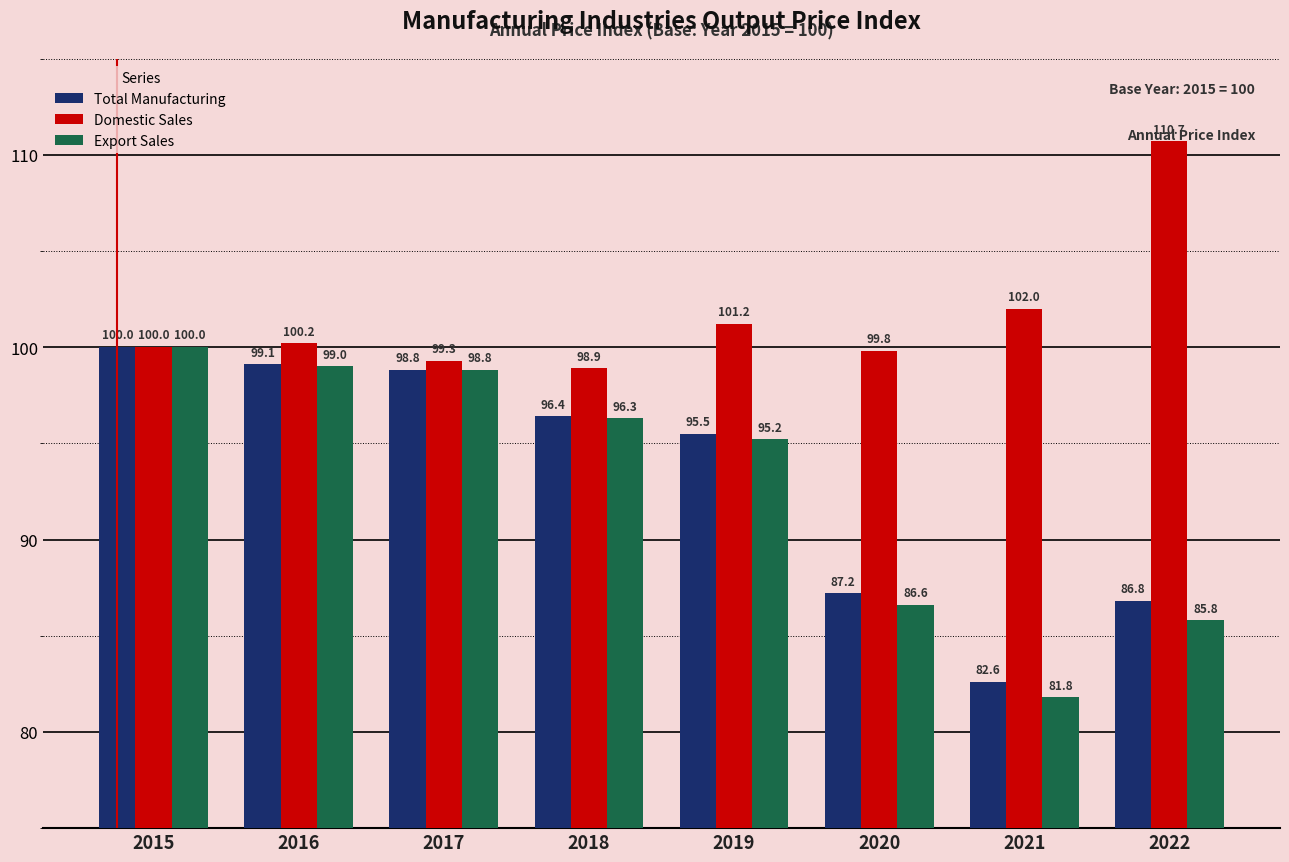

At which label does Total Manufacturing first exceed 96?

2015